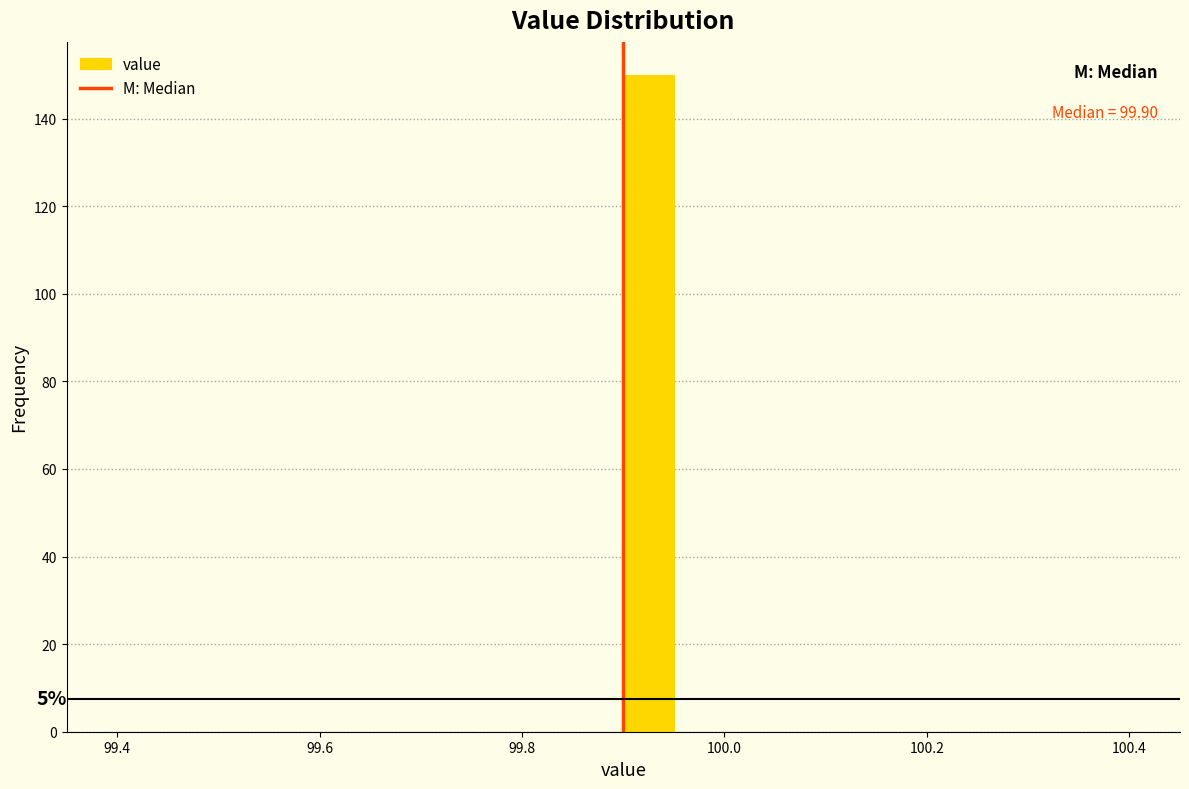

Read against the x-axis, roughly where is the centre of the tallest bar?

99.92